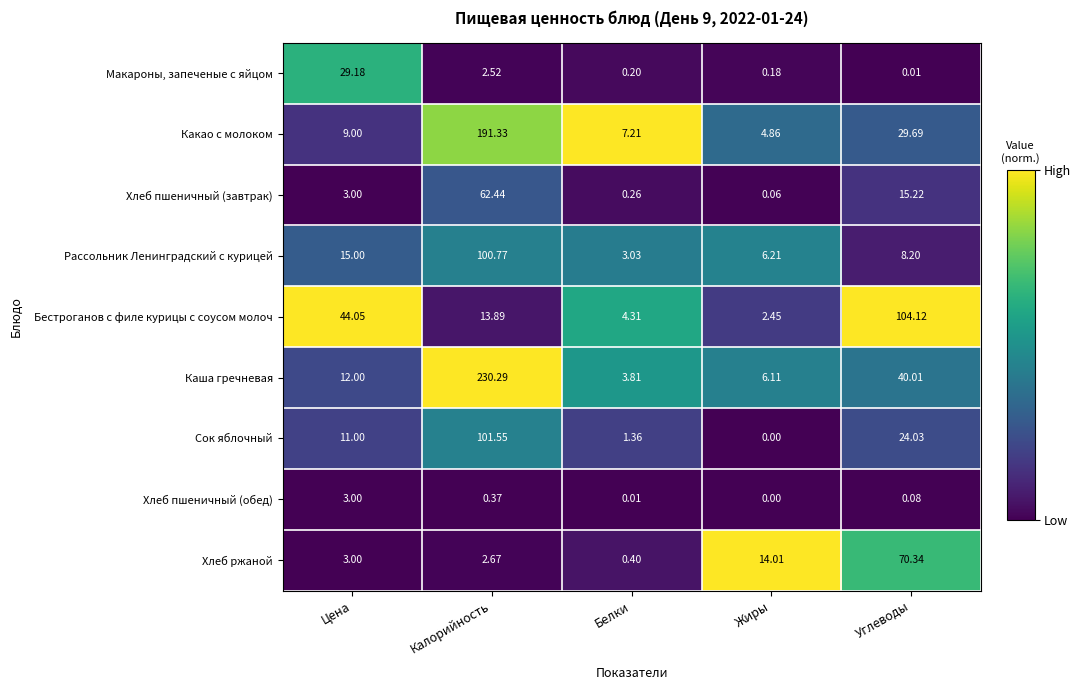

At which label is Какао с молоком closest to 98?

Углеводы